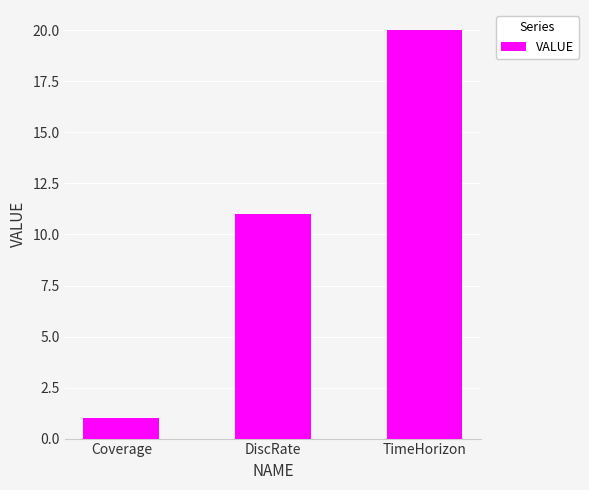

The chart shows a value of 20 at TimeHorizon. True or false?

True